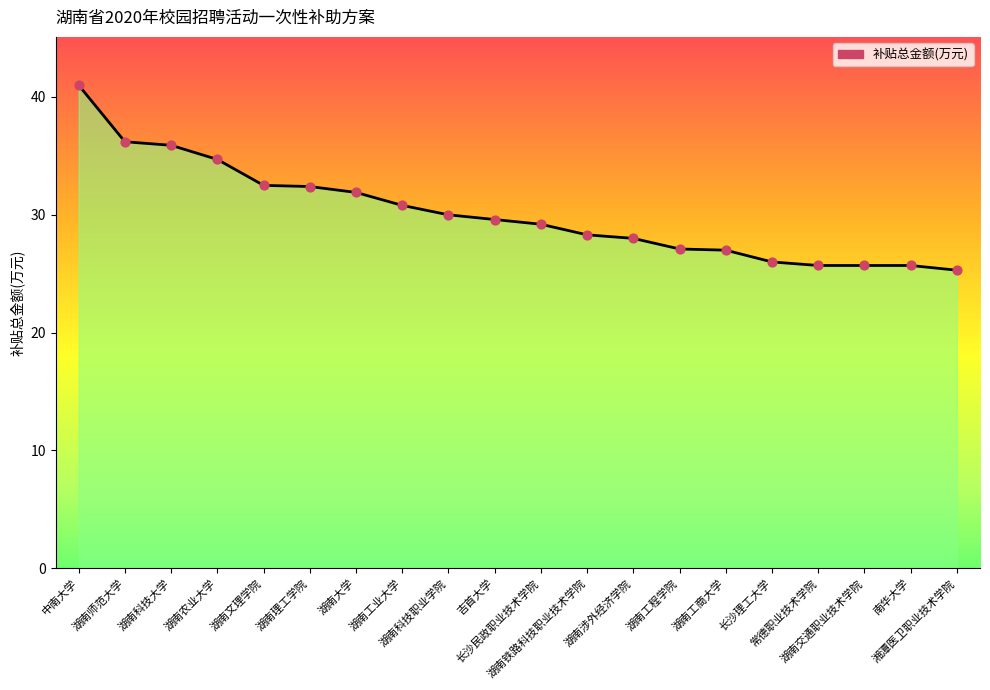

Between 中南大学 and 湖南大学, which is larger?

中南大学